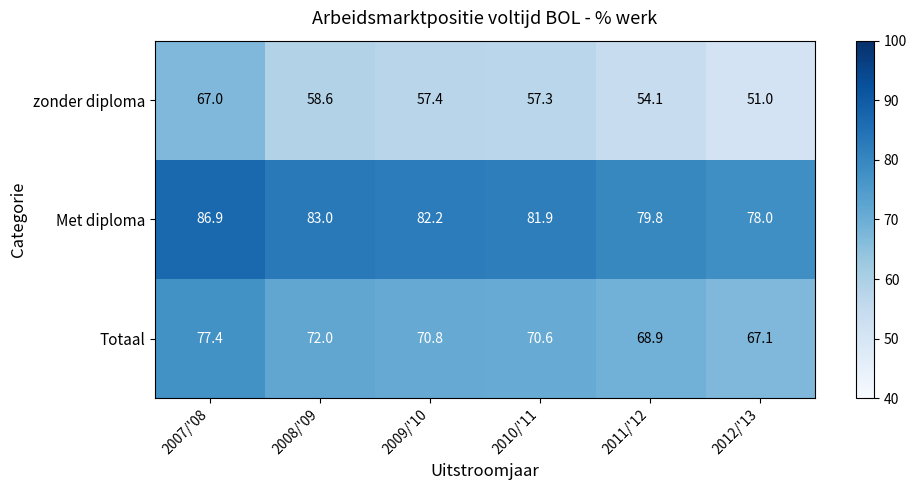

Reading left to right, transcribe all the data shown in this chart.

zonder diploma: 67.0	58.6	57.4	57.3	54.1	51.0
Met diploma: 86.9	83.0	82.2	81.9	79.8	78.0
Totaal: 77.4	72.0	70.8	70.6	68.9	67.1